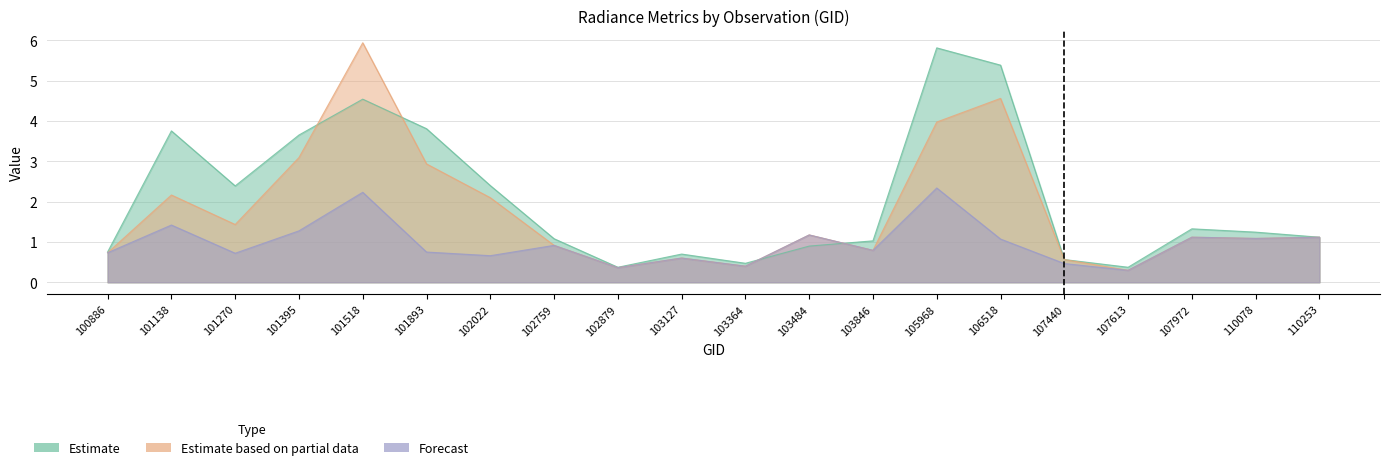

How many interior local valleys does the dnbrad series have?

4